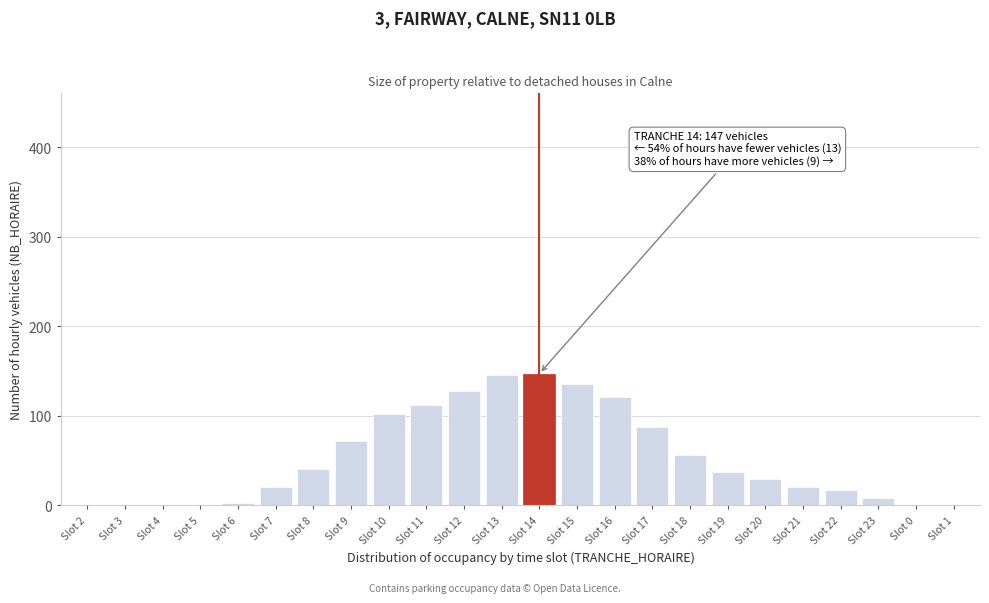

Reading left to right, transcribe all the data shown in this chart.

Slot 2=0	Slot 3=0	Slot 4=0	Slot 5=0	Slot 6=3	Slot 7=20	Slot 8=41	Slot 9=72	Slot 10=102	Slot 11=112	Slot 12=128	Slot 13=145	Slot 14=147	Slot 15=135	Slot 16=121	Slot 17=87	Slot 18=56	Slot 19=37	Slot 20=29	Slot 21=20	Slot 22=17	Slot 23=8	Slot 0=0	Slot 1=0